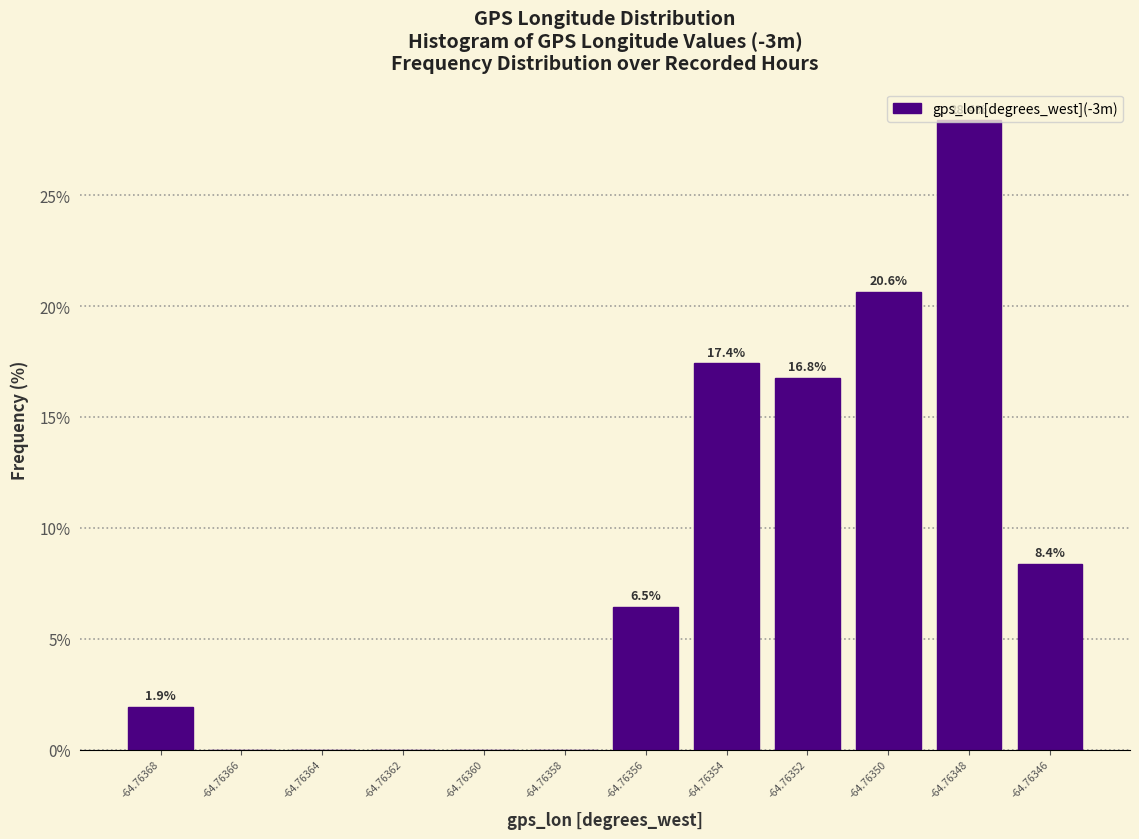

At which label is the value closest to 14?

-64.76352